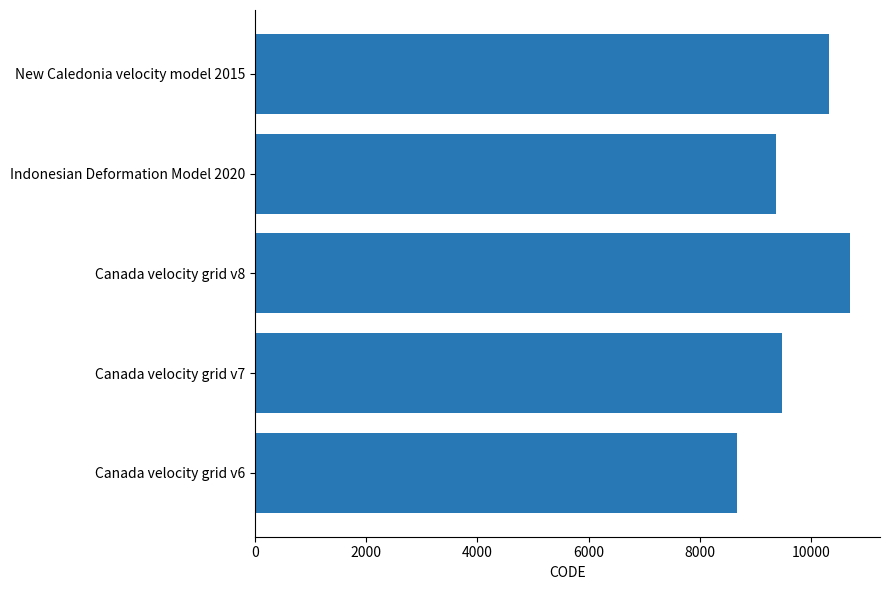

Rank the categories by value from highest to lowest.

Canada velocity grid v8, New Caledonia velocity model 2015, Canada velocity grid v7, Indonesian Deformation Model 2020, Canada velocity grid v6